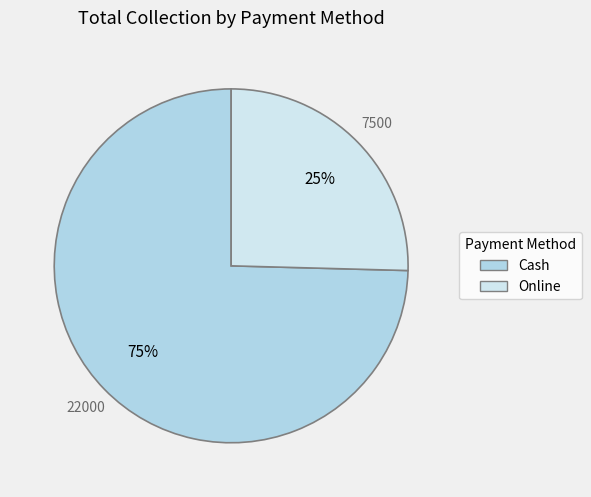

To the nearest percent, what portion does Online represent?

25%